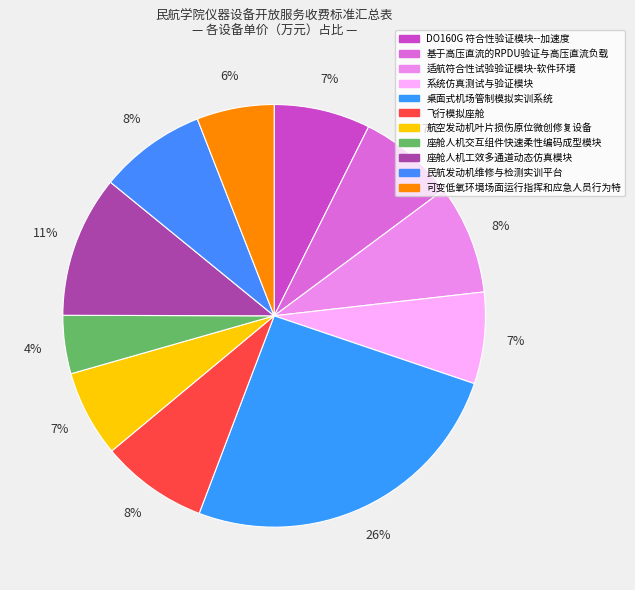

Count the number of slices in the pie.

11